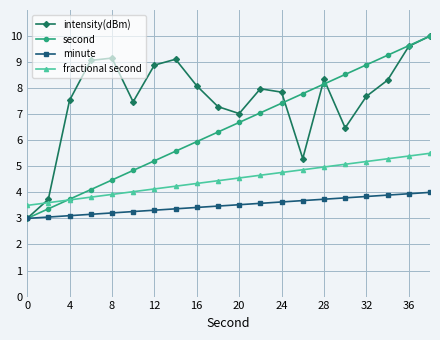

Which series has the largest total across all categories?

intensity(dBm)